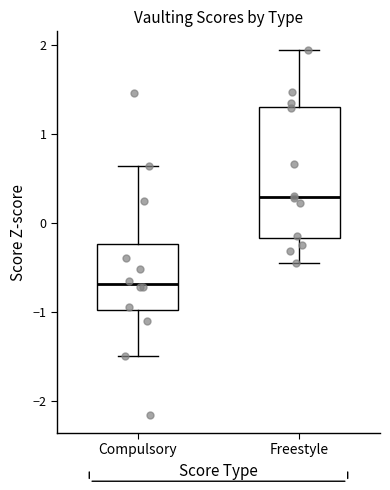

Which box has the highest median line?

Freestyle